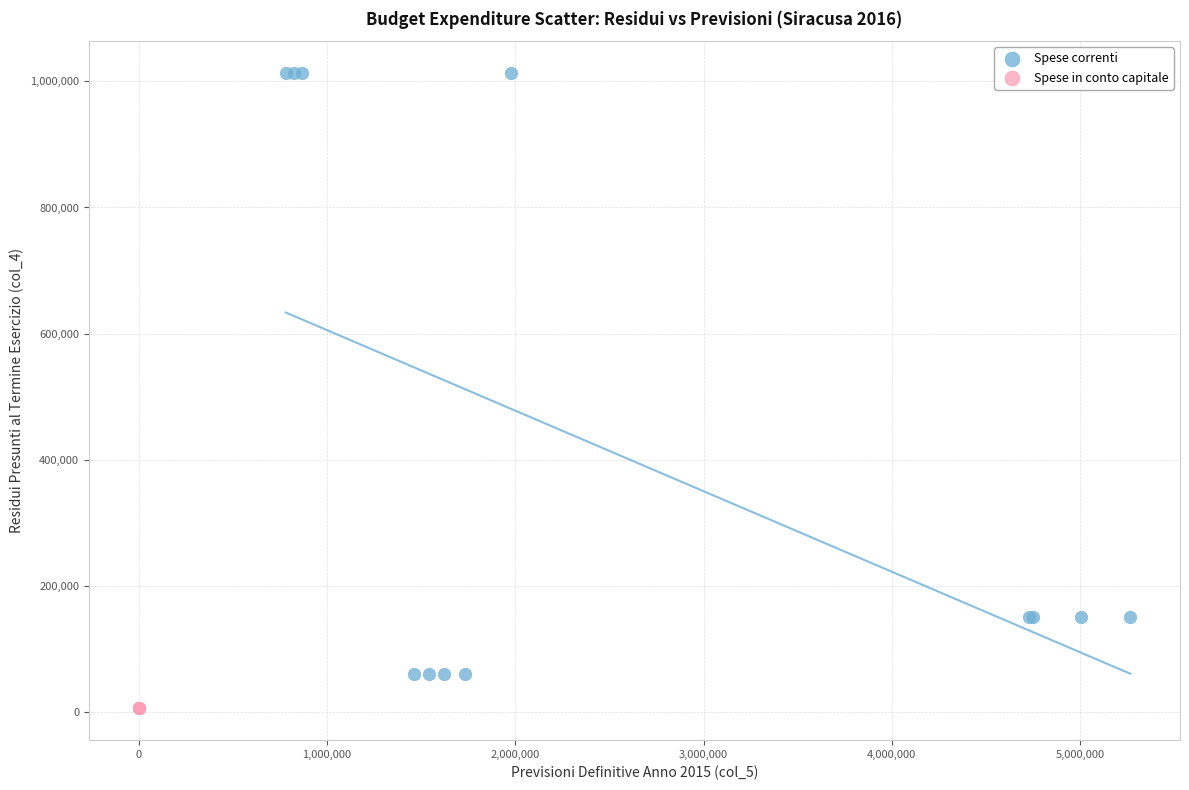

Which series reaches the minimum Y coordinate?

Spese in conto capitale